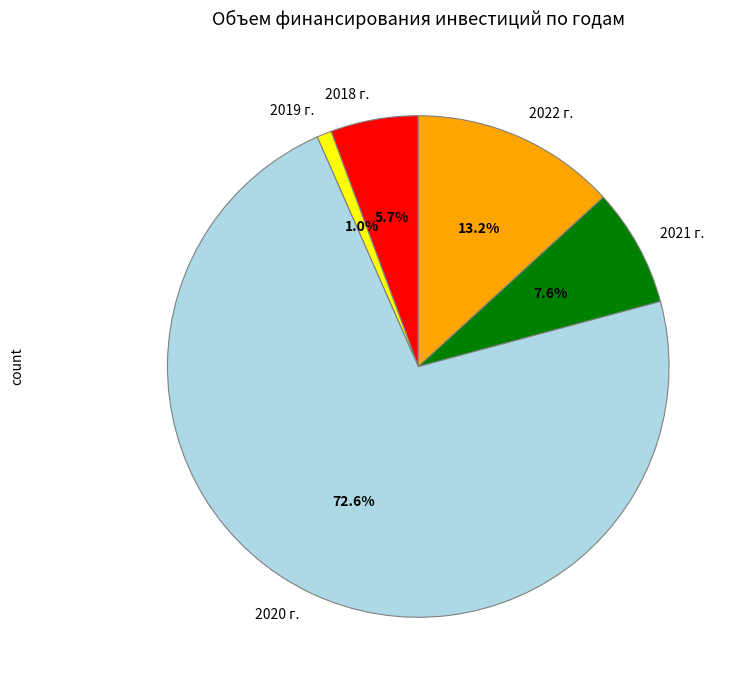

How many slices are in this pie chart?

5